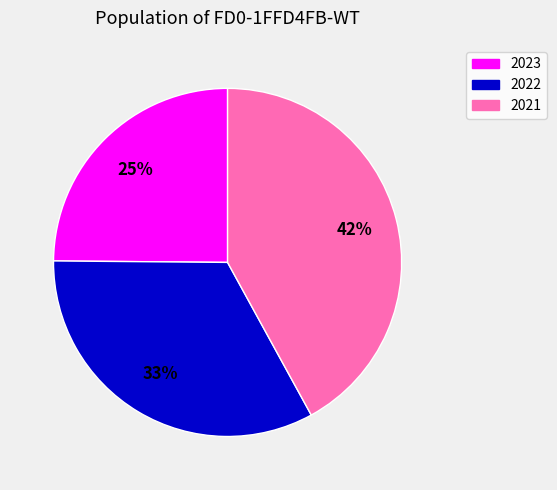

Which slice is the largest?

2021